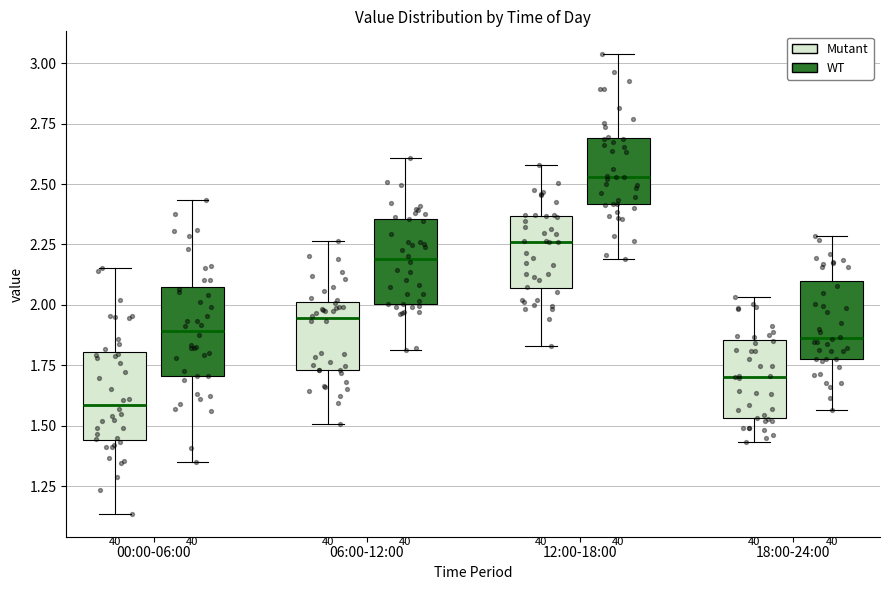

Reading left to right, transcribe this box plot: for each box, give where its median line is, the range the box spans, and where its two whiskers end, as read against the y-axis. The values are not printed on the chart, so give them approximately, as read against the axis.

00:00-06:00 (Mutant): median 1.60, box 1.45 to 1.80, whiskers 1.15 to 2.15
00:00-06:00 (WT): median 1.90, box 1.70 to 2.05, whiskers 1.35 to 2.45
06:00-12:00 (Mutant): median 1.95, box 1.75 to 2.00, whiskers 1.50 to 2.25
06:00-12:00 (WT): median 2.20, box 2.00 to 2.35, whiskers 1.80 to 2.60
12:00-18:00 (Mutant): median 2.25, box 2.05 to 2.35, whiskers 1.85 to 2.60
12:00-18:00 (WT): median 2.55, box 2.40 to 2.70, whiskers 2.20 to 3.05
18:00-24:00 (Mutant): median 1.70, box 1.55 to 1.85, whiskers 1.45 to 2.05
18:00-24:00 (WT): median 1.85, box 1.75 to 2.10, whiskers 1.55 to 2.30